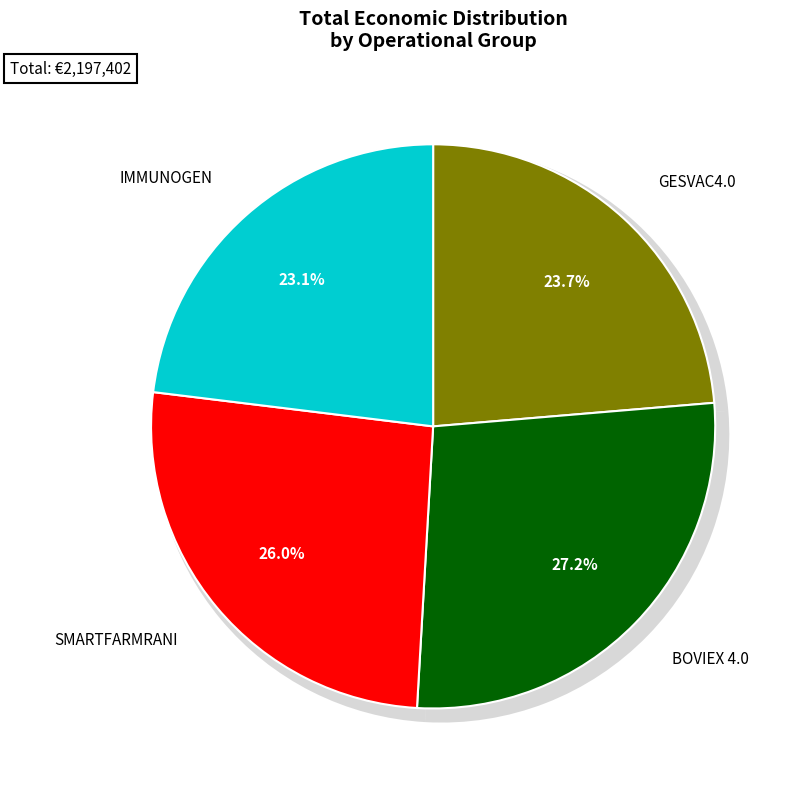

Approximately how many times larger is the value at BOVIEX 4.0 compared to IMMUNOGEN?

1.2